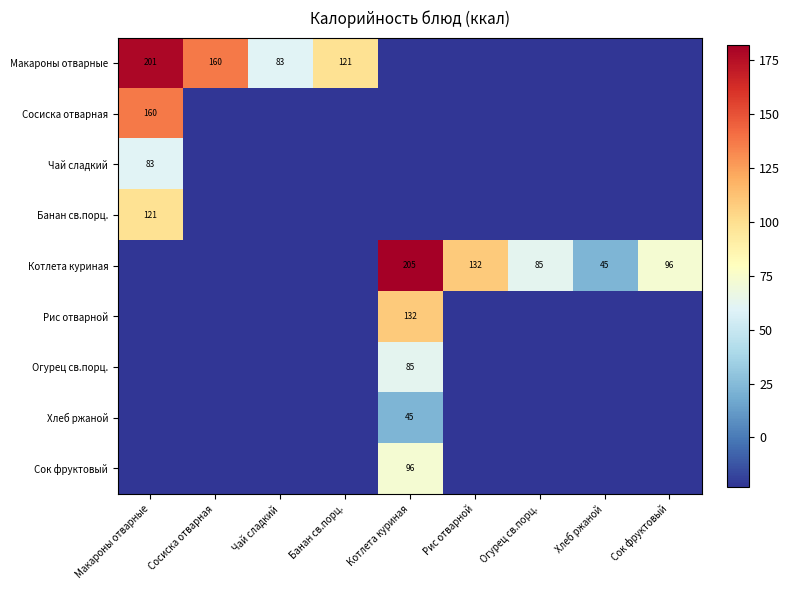

What is the maximum value shown in the chart?

182.2